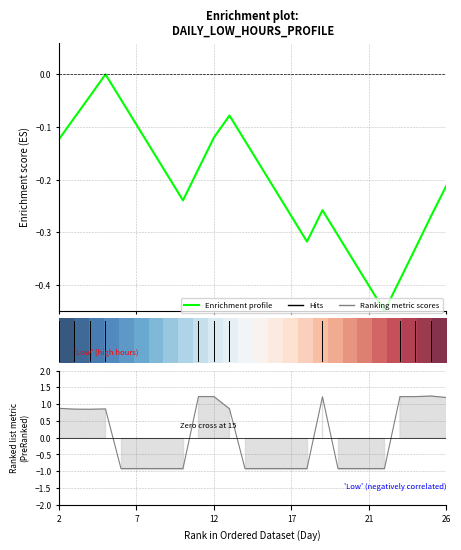

Which series changed the most between 5 and 15?

row_0